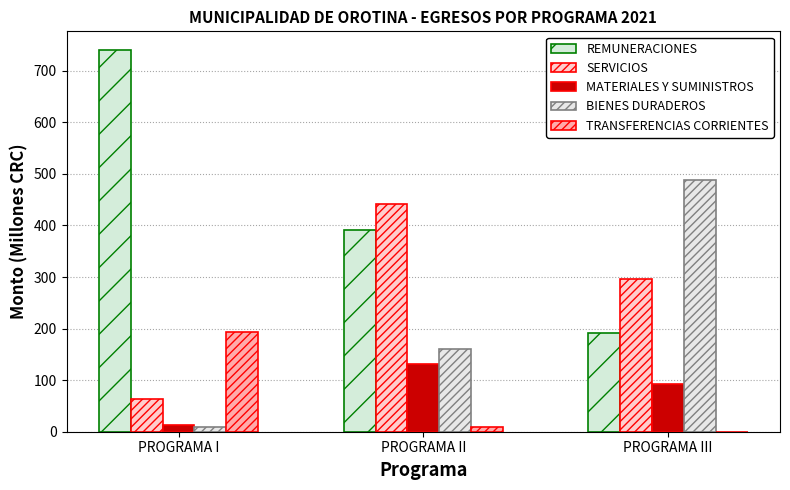

At PROGRAMA II, list the series in order from smallest to largest.

TRANSFERENCIAS CORRIENTES, MATERIALES Y SUMINISTROS, BIENES DURADEROS, REMUNERACIONES, SERVICIOS